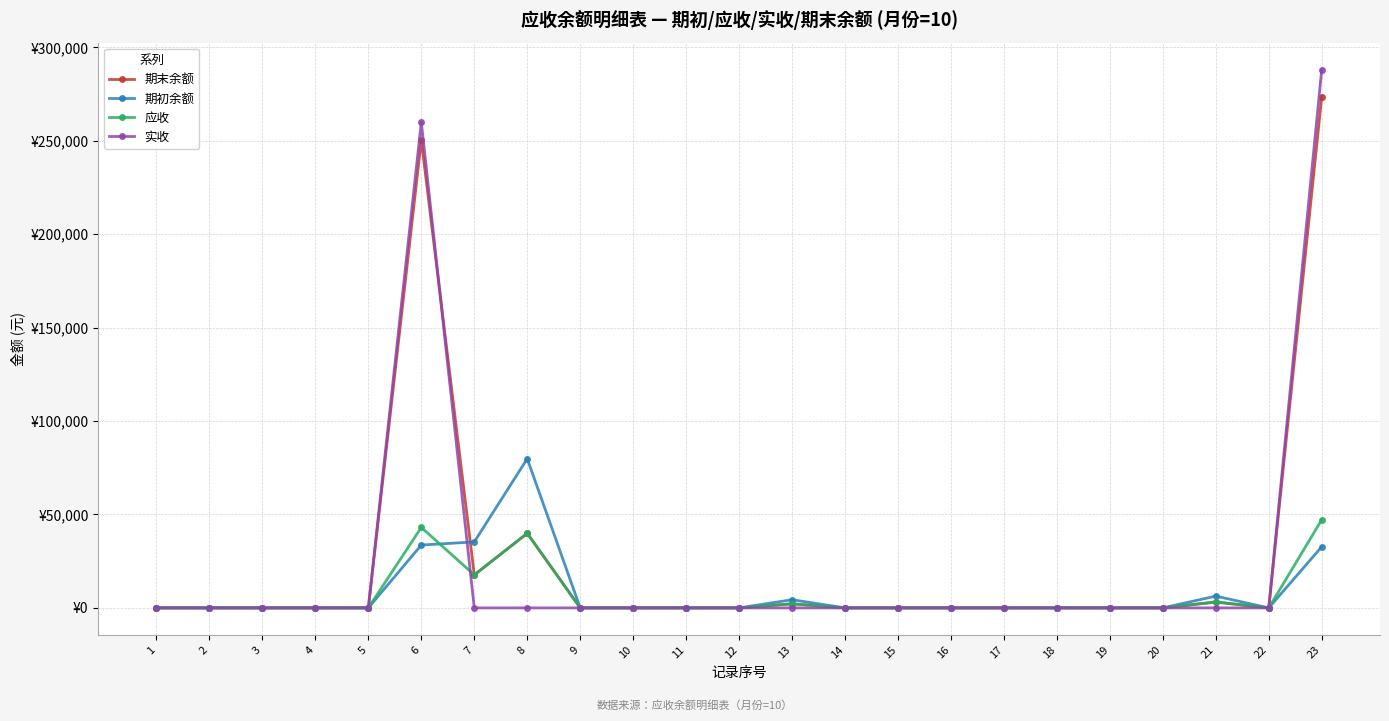

Which series ends up on top after the final intersection of 实收 and 应收?

应收